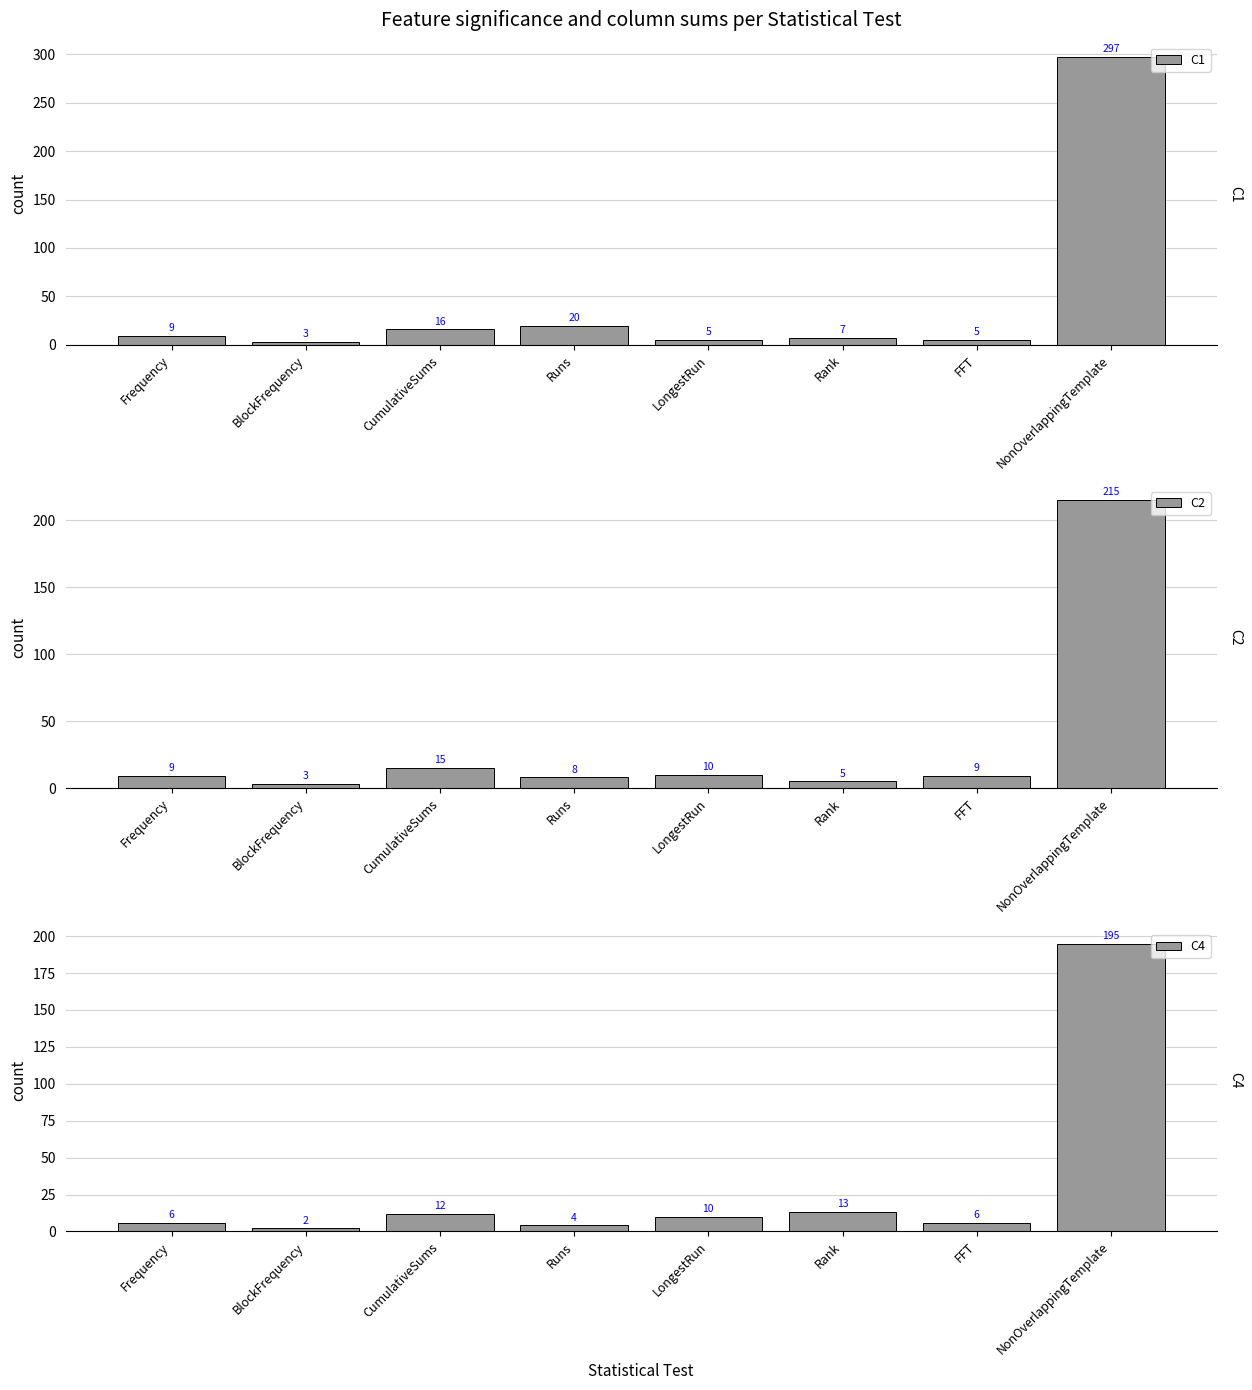

At which category is the sum across all series the highest?

NonOverlappingTemplate